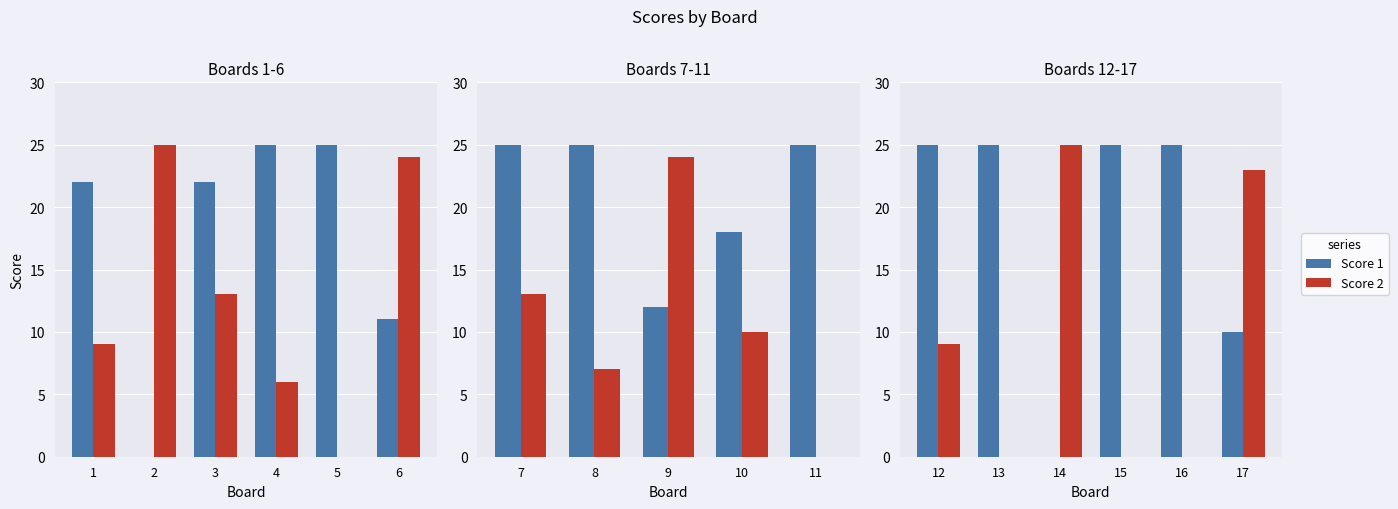

How many distinct data groups are displayed?

2